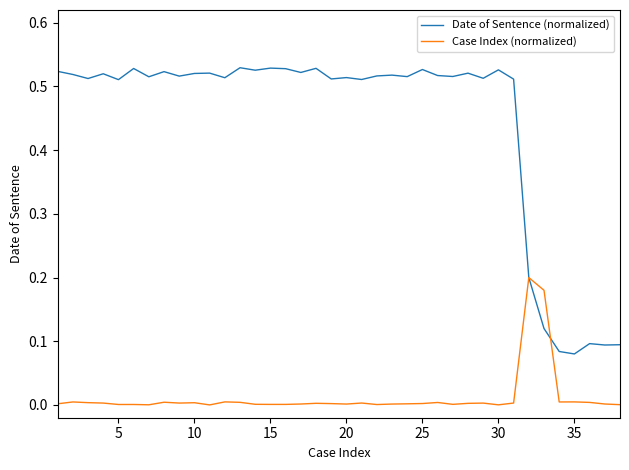

True or false: Date of Sentence (normalized) and Case Index (normalized) cross at least once.

True